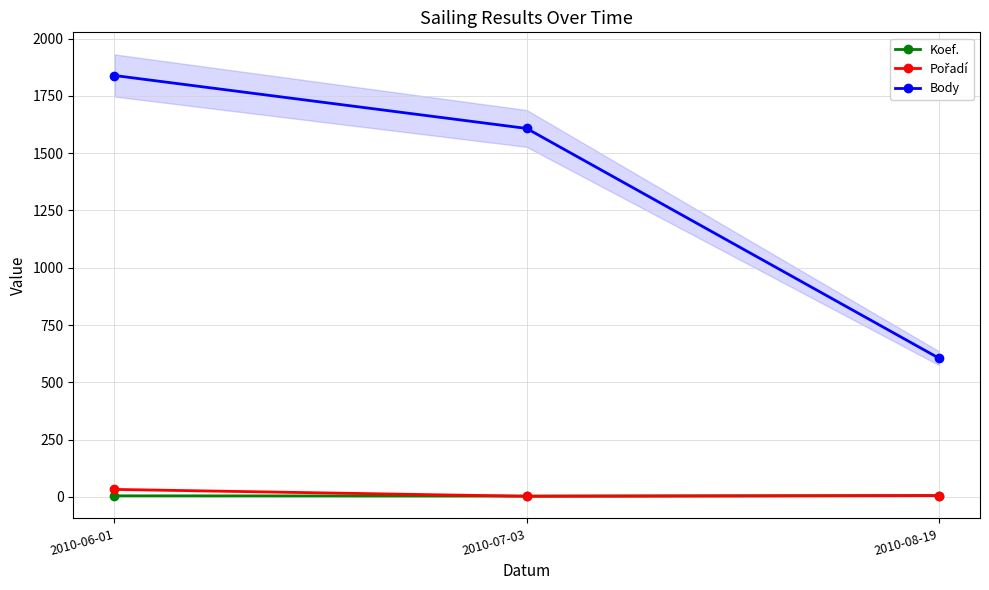

What is the value of the Pořadí point at the 1st from the left?

33